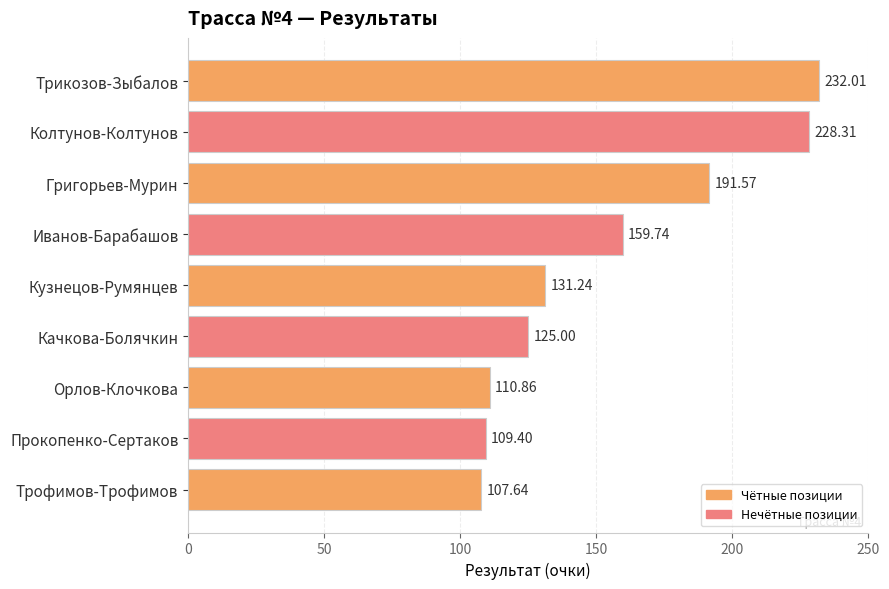

What is the label of the 9th bar from the top?

Трофимов-Трофимов